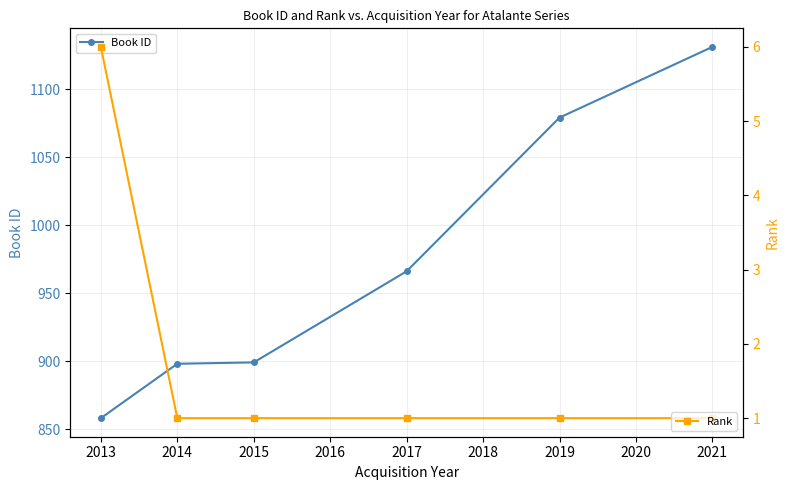

What is the minimum value shown in the chart?

1